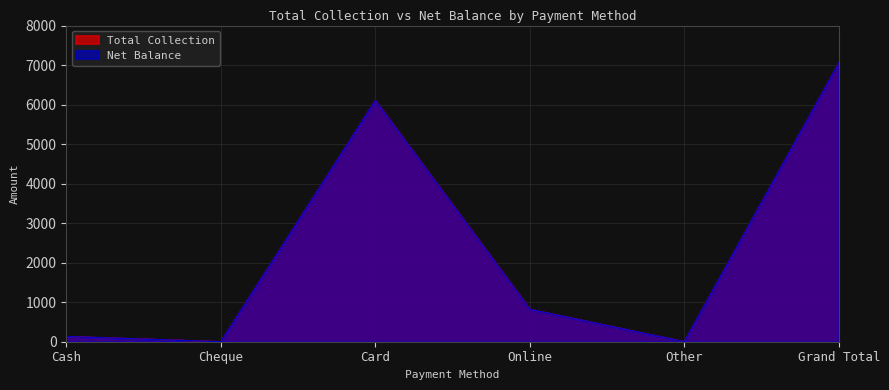

List the series in order of their peak value, lowest first.

Total Collection, Net Balance